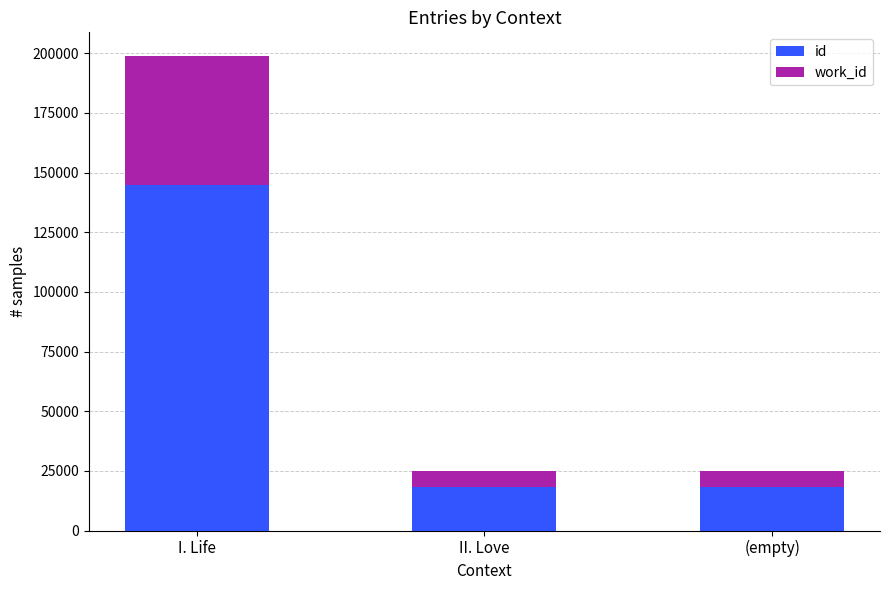

What is the lowest value of the id series?

18078